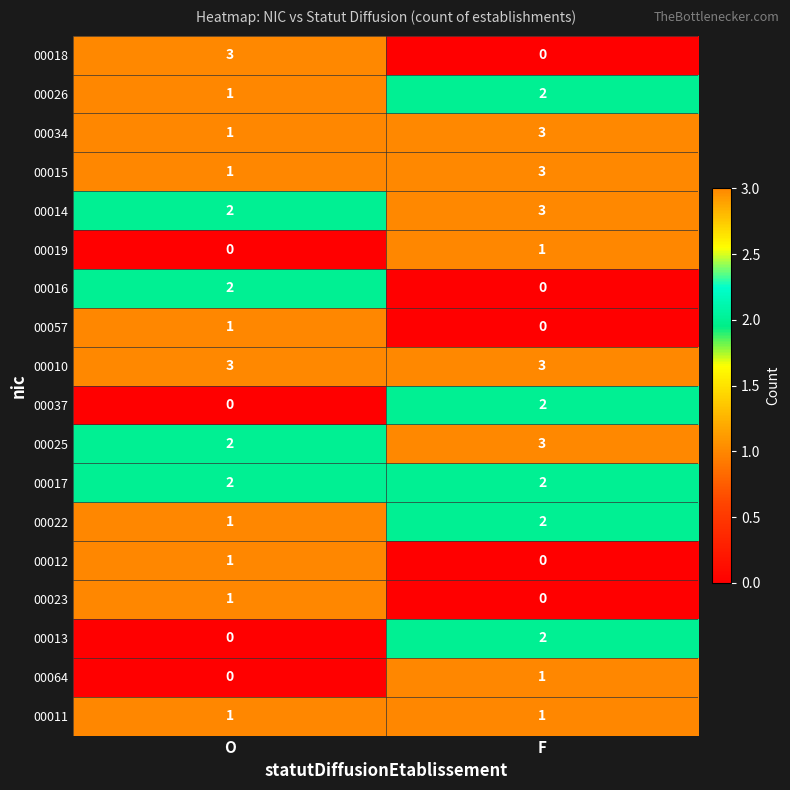

What is the difference between the highest and lowest values at F?

3